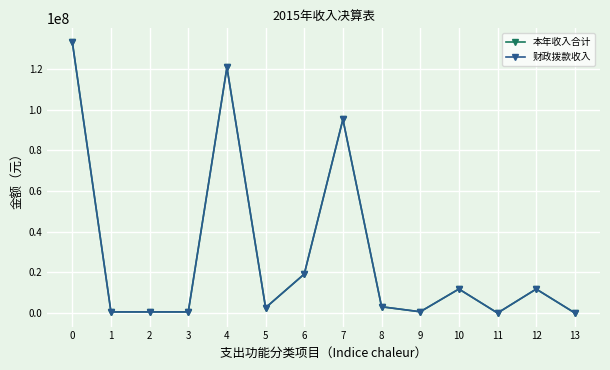

List the labels in order of 财政拨款收入 value, largest first.

0, 4, 7, 6, 10, 12, 8, 5, 9, 1, 2, 3, 13, 11